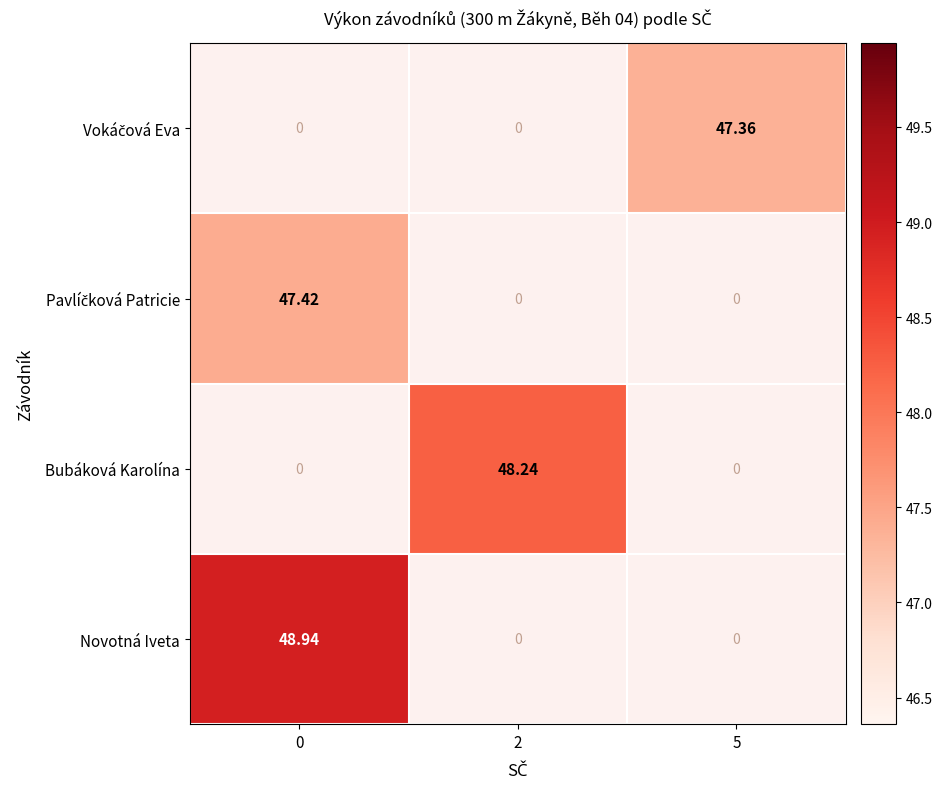

How many data points in Bubáková Karolína are above 48?

1